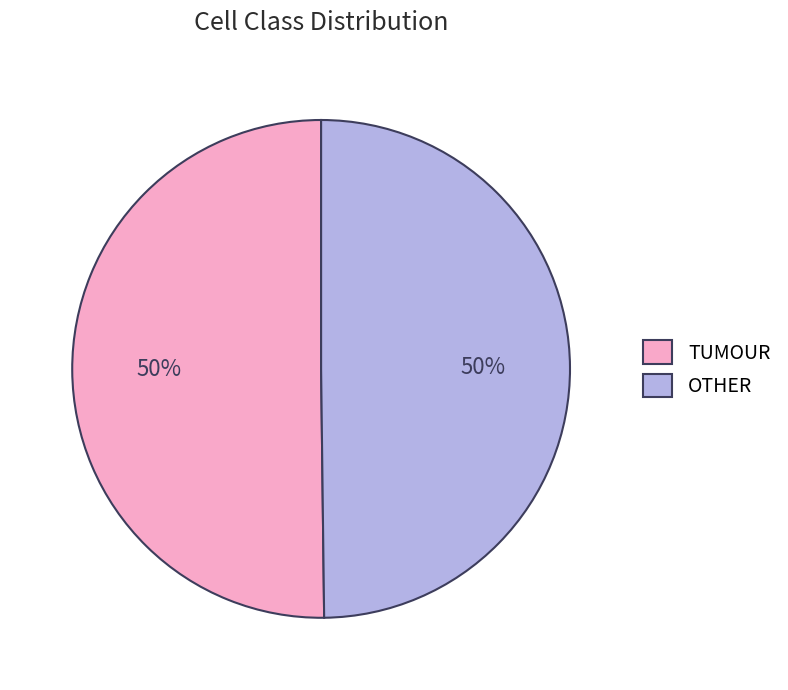

Is the sum of TUMOUR and OTHER greater than half?

Yes